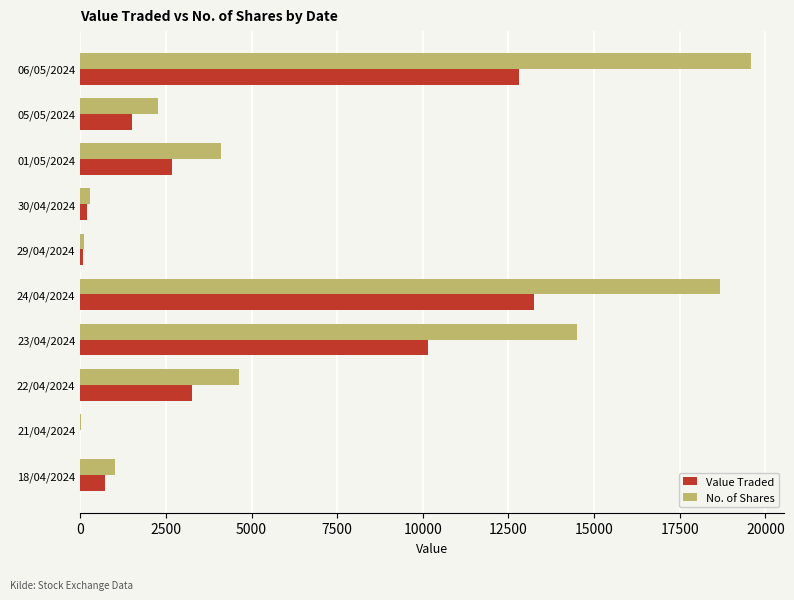

How many distinct data groups are displayed?

2